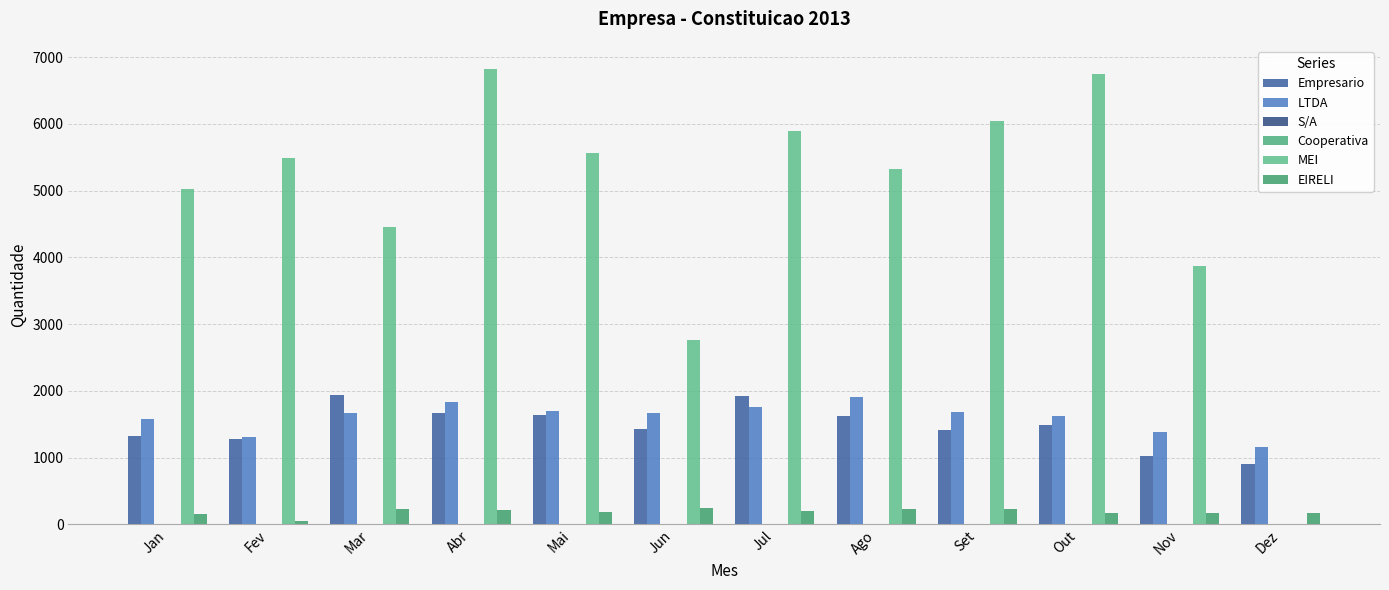

What is the value of the S/A bar at the 2nd from the left?

7